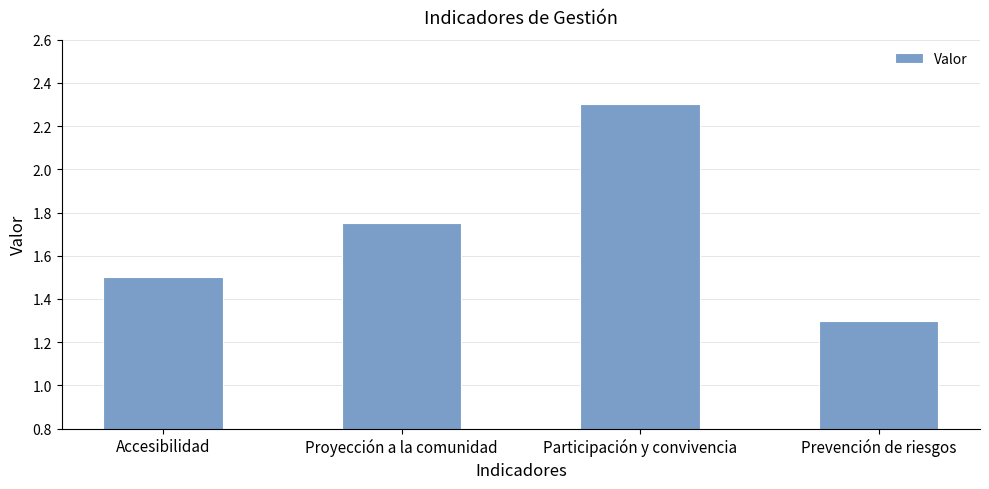

The chart shows a value of 1.0 at Proyección a la comunidad. True or false?

False